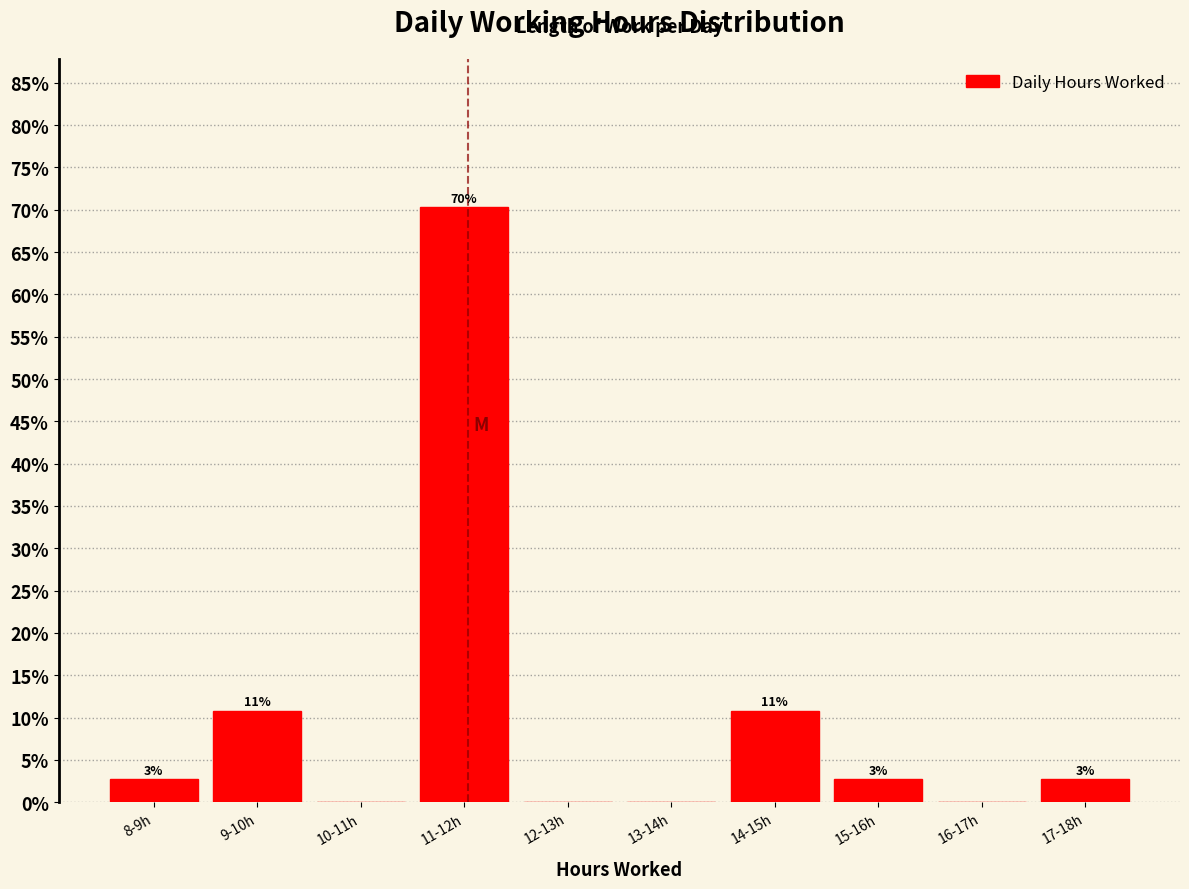

Are the bars horizontal?

No